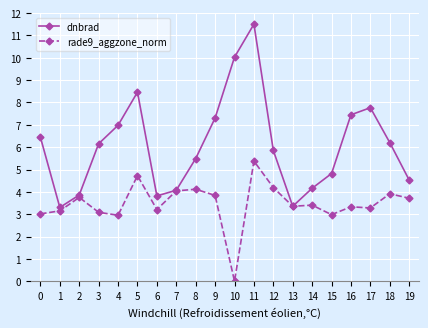

The rade9_aggzone_norm series shows 4.7 at 4. True or false?

False